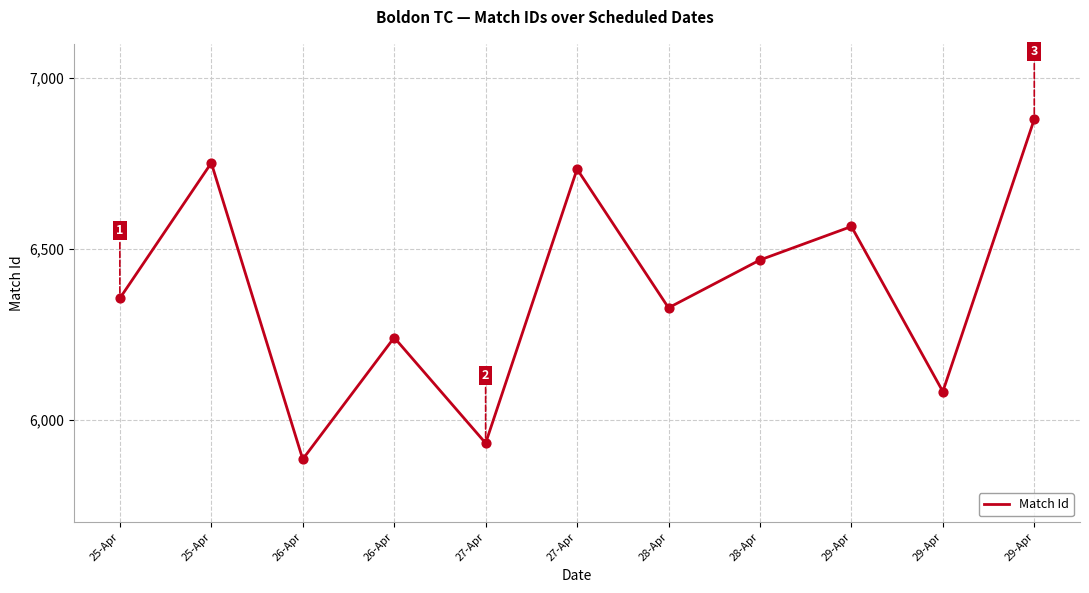

How many lines are shown in the chart?

1